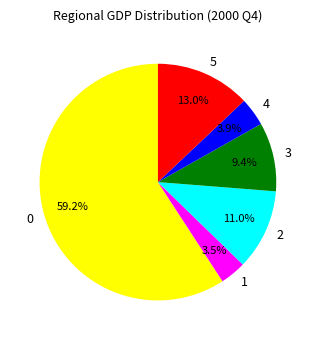

What portion of the pie excludes 0?

40.8%